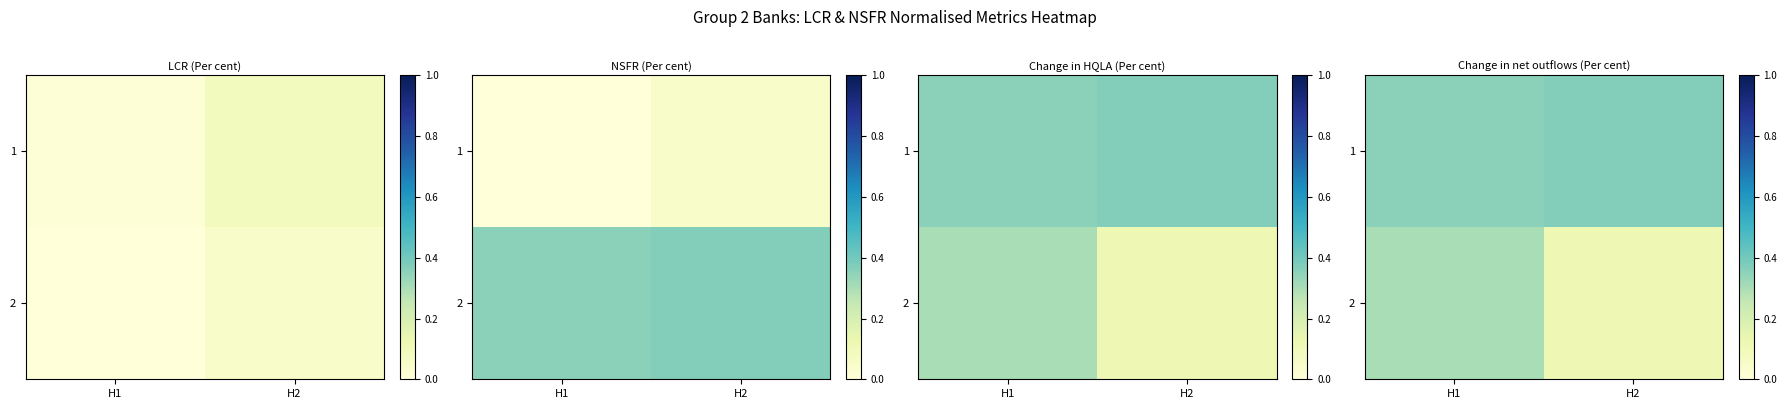

What is the highest value of the 2 series?

0.3